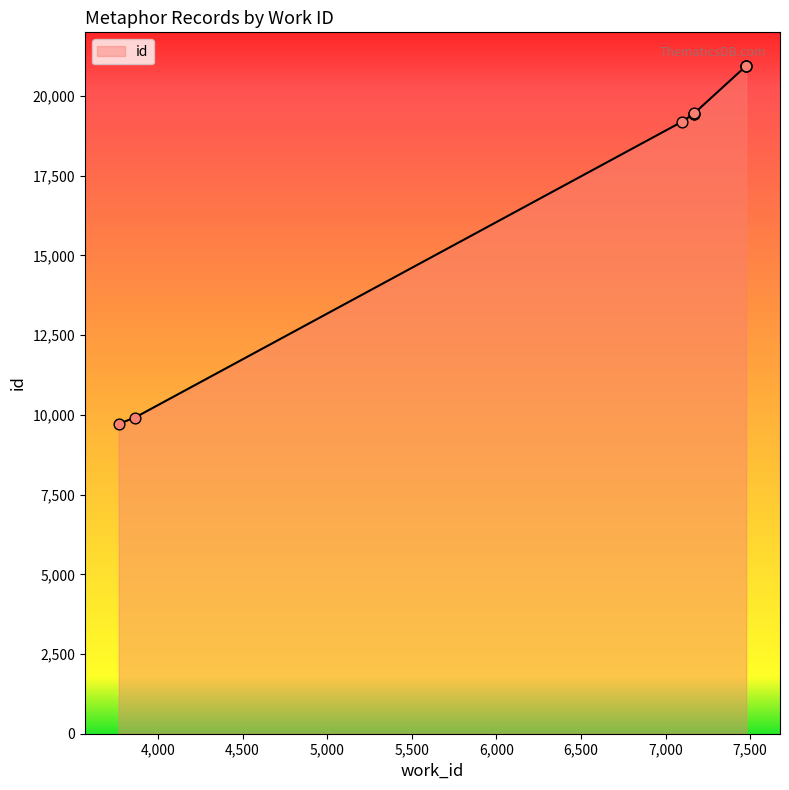

Approximately how many times larger is the value at 7168 compared to 3863?

2.0